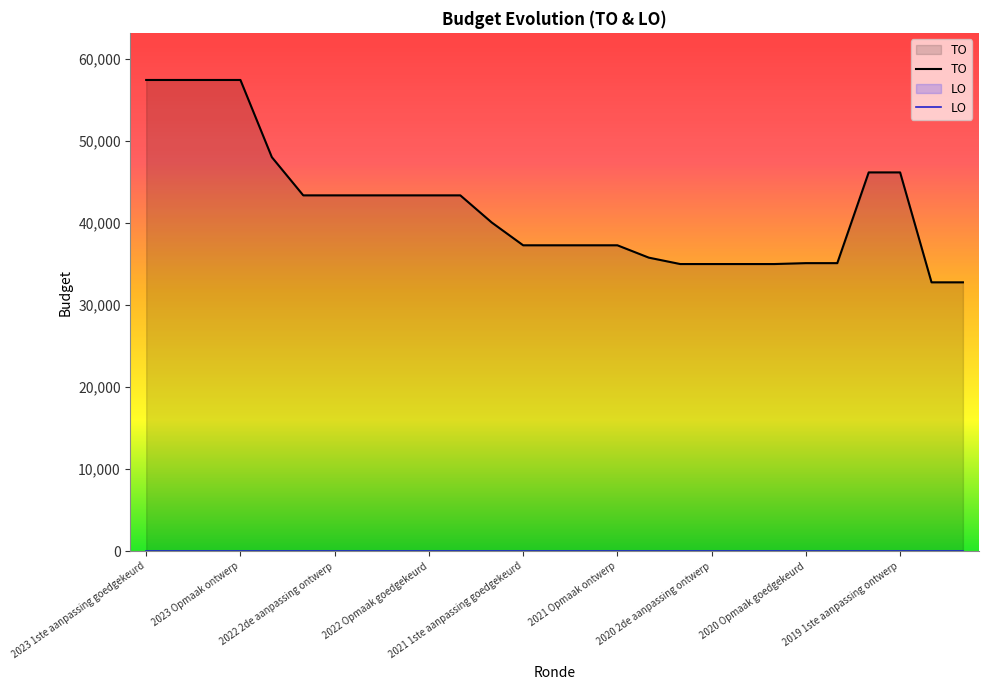

True or false: TO and LO intersect in this chart.

False